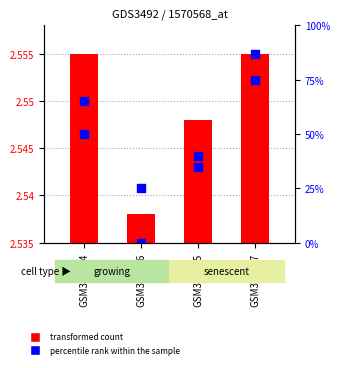

Which series has the largest total across all categories?

percentile rank within the sample